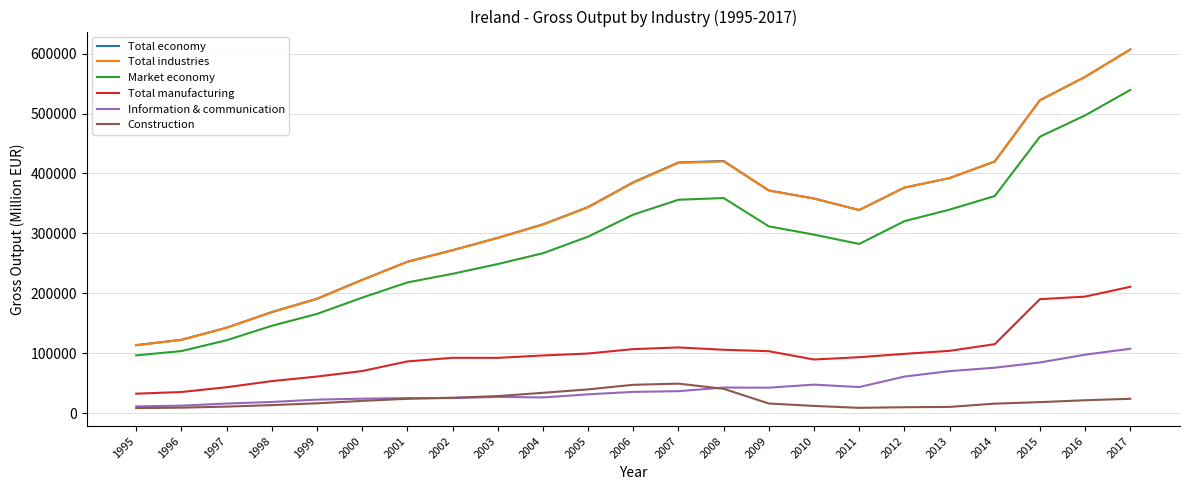

At how many categories does at least one series exceed 403280?

6